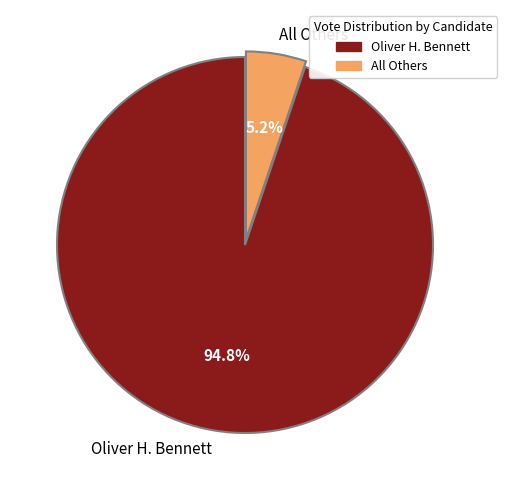

The Oliver H. Bennett slice represents 87% of the pie. True or false?

False